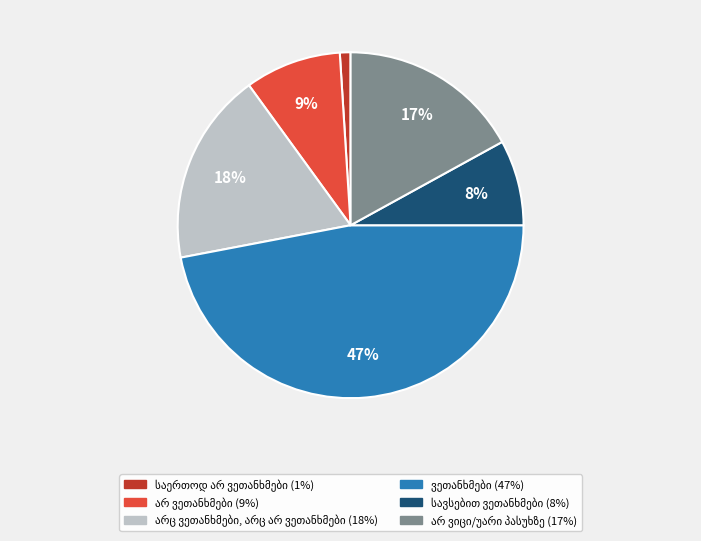

To the nearest percent, what is the difference between the largest and smallest slice percentages?

46%